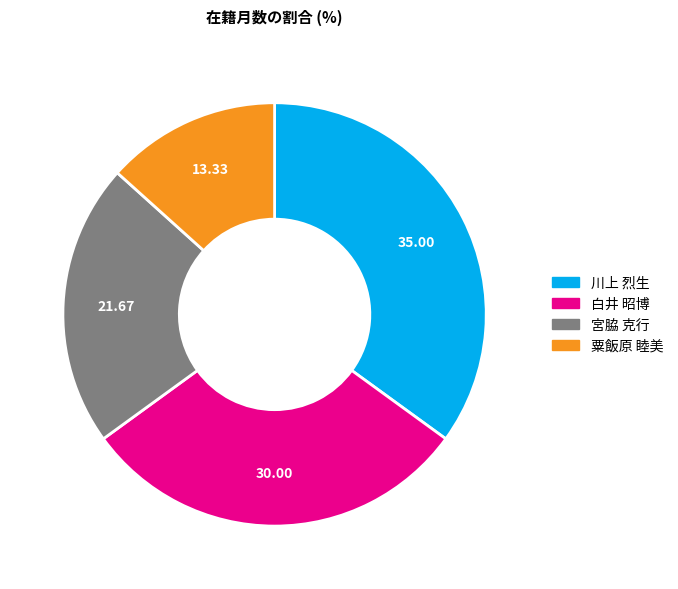

The 宮脇 克行 slice represents 14% of the pie. True or false?

False